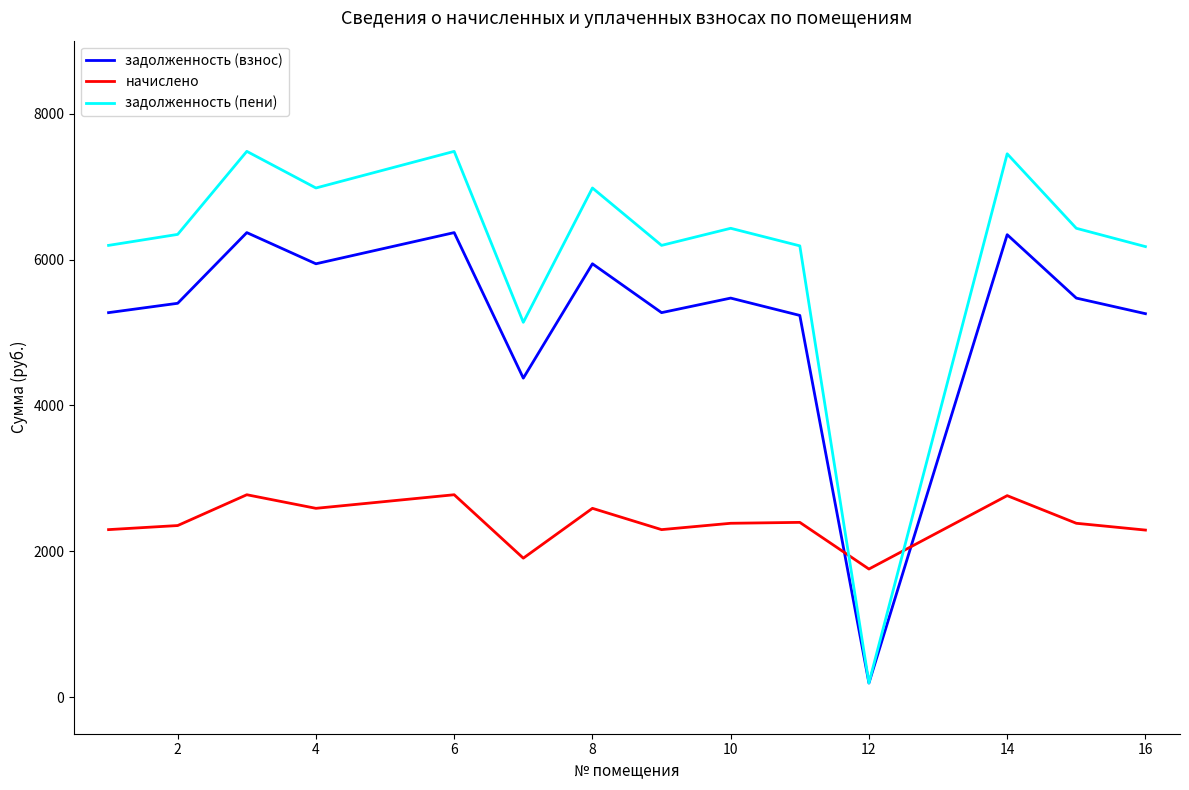

True or false: задолженность (пени) has more than 1 interior local peaks.

True